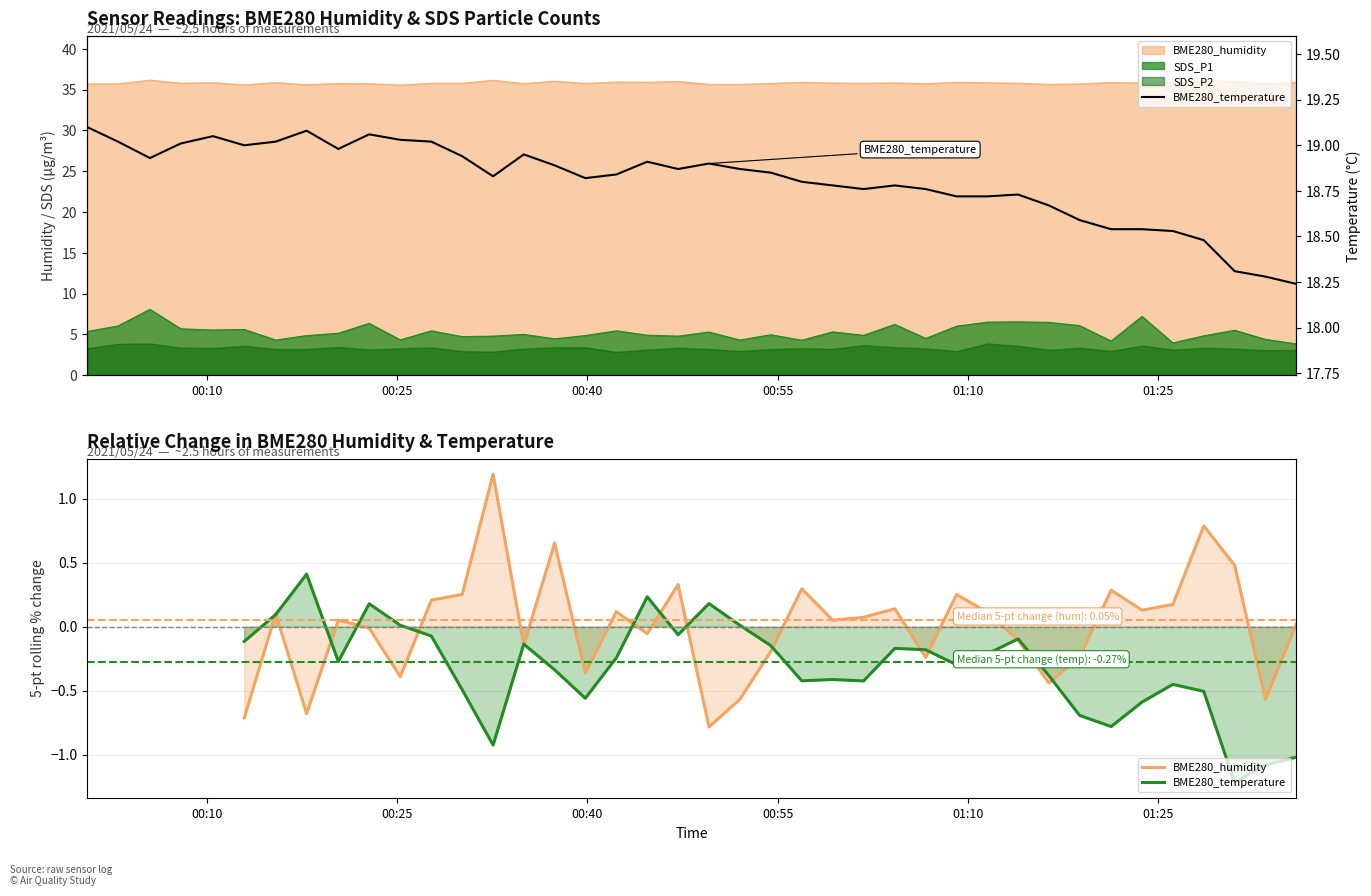

Rank the series by their maximum value, from highest to lowest.

BME280_humidity, BME280_temperature